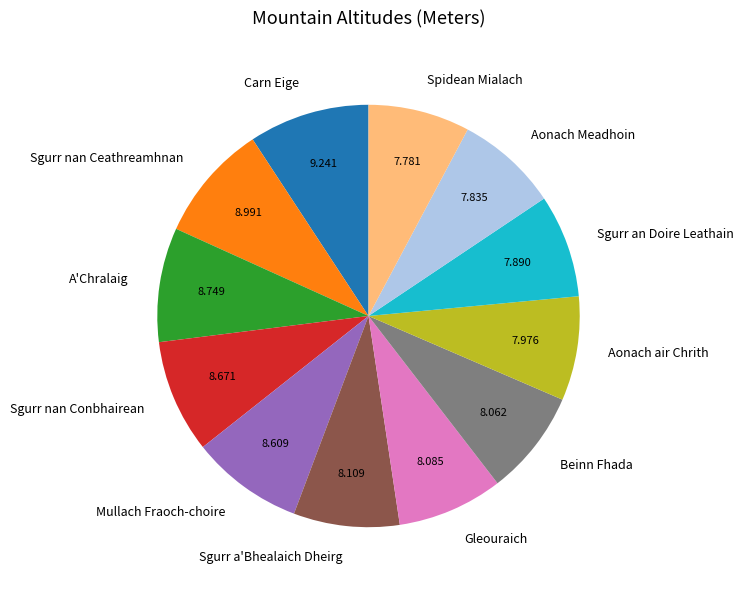

Does Beinn Fhada represent more than half of the total?

No